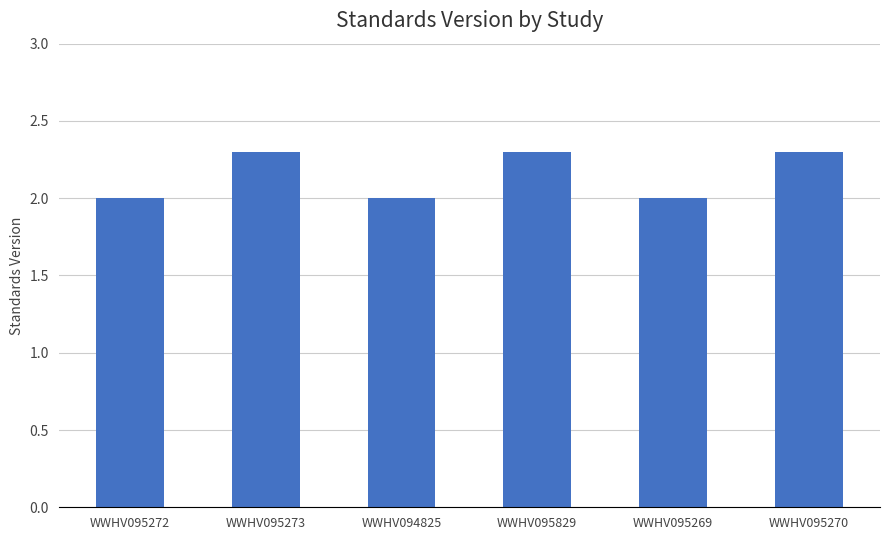

What is the difference between the maximum and minimum values?

0.3